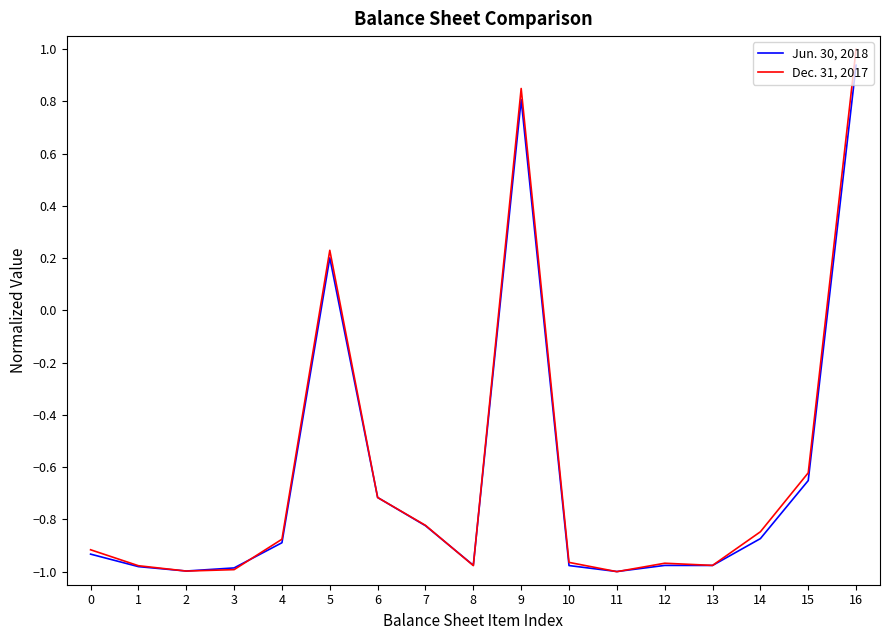

List the series in order of their overall mean, lowest first.

Jun. 30, 2018, Dec. 31, 2017